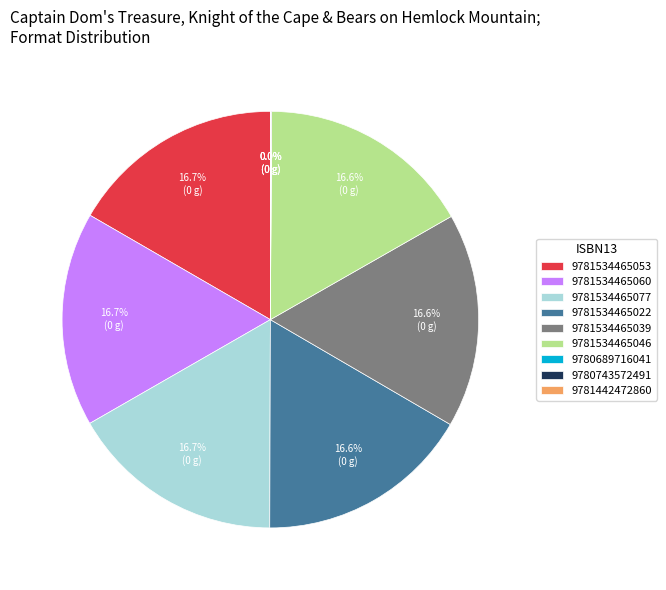

Is there a majority slice in this chart?

No